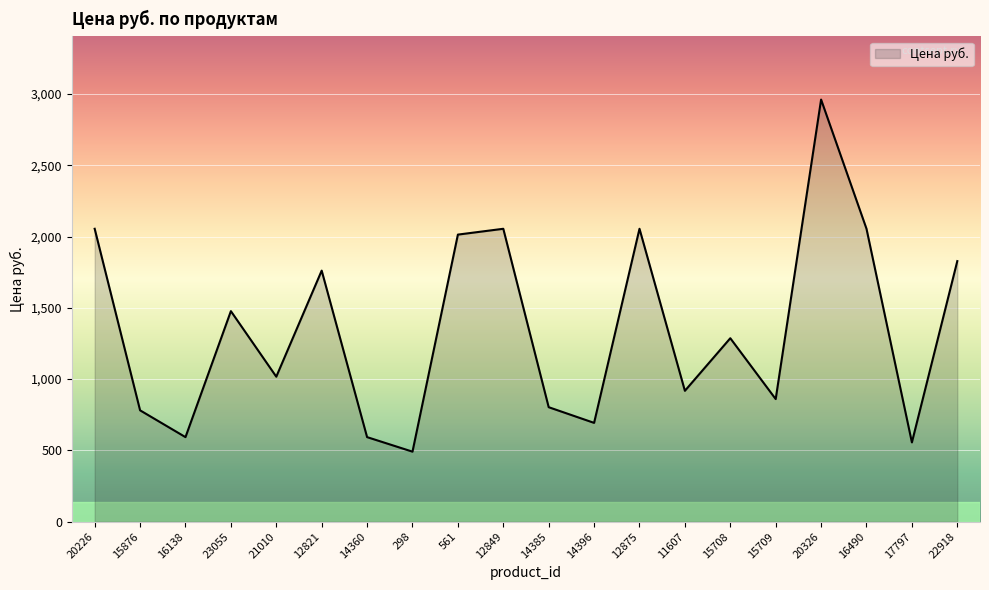

True or false: the data shows 860.0 at 15709.

True